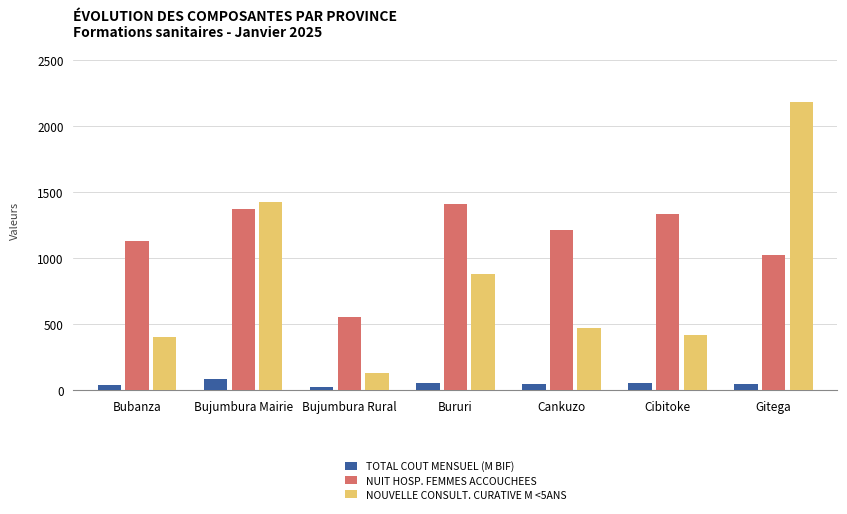

At Bururi, list the series in order from smallest to largest.

TOTAL COUT MENSUEL (M BIF), NOUVELLE CONSULT. CURATIVE M <5ANS, NUIT HOSP. FEMMES ACCOUCHEES